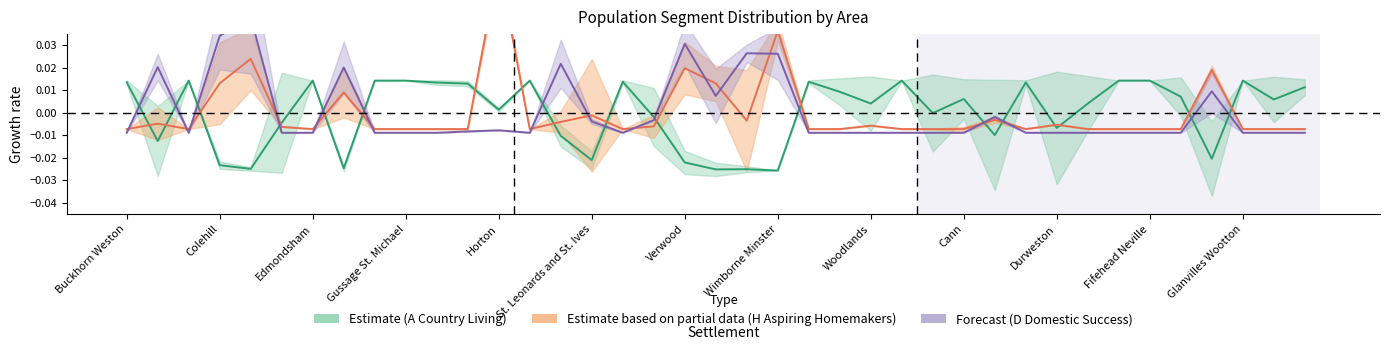

How many data points in D Domestic Success are above 0?

10